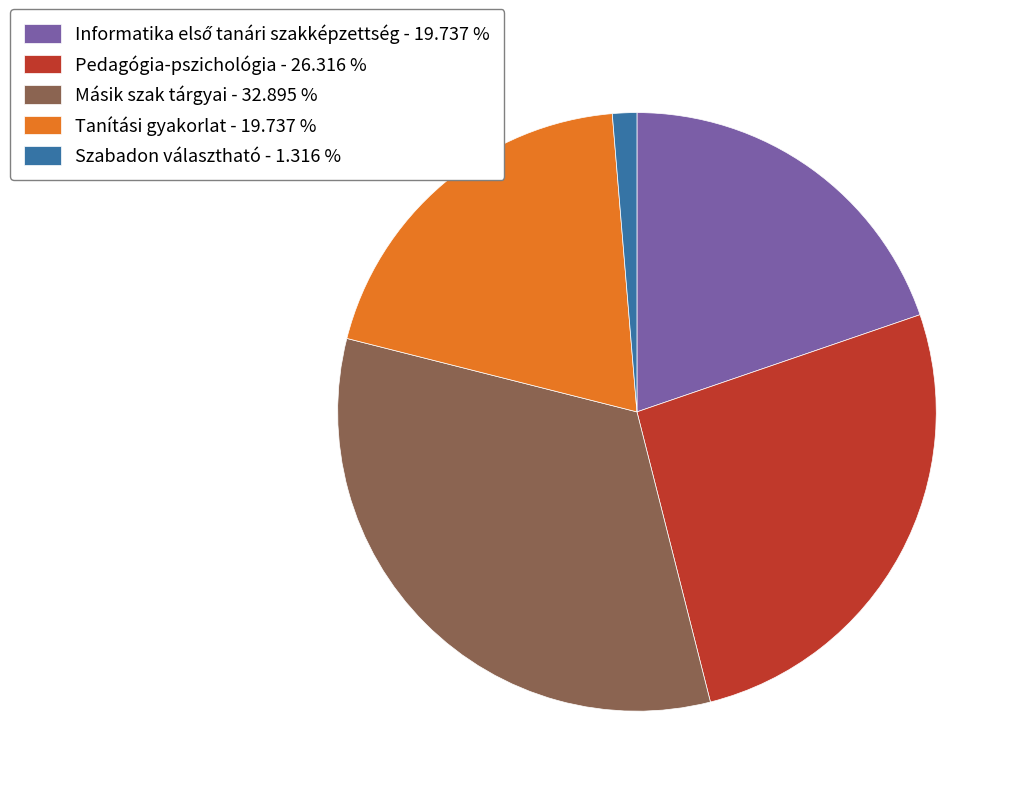

Do Másik szak tárgyai - 32.895 % and Tanítási gyakorlat - 19.737 % together represent more than half of the pie?

Yes